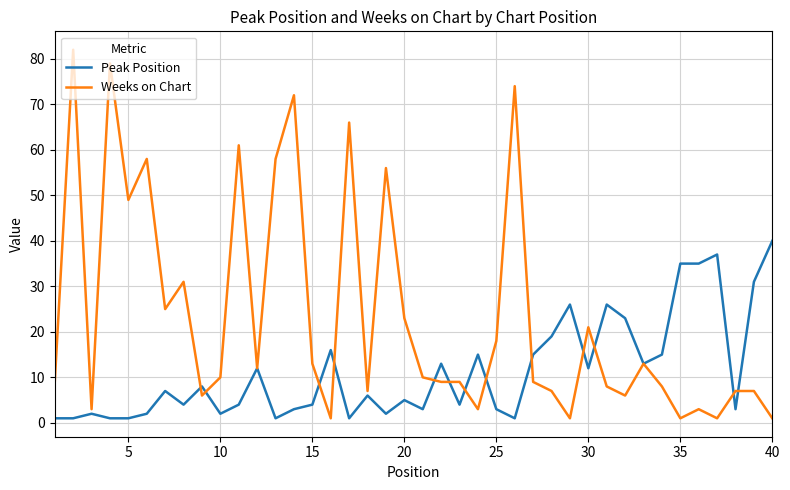

List the series in order of their overall mean, lowest first.

Peak Position, Weeks on Chart